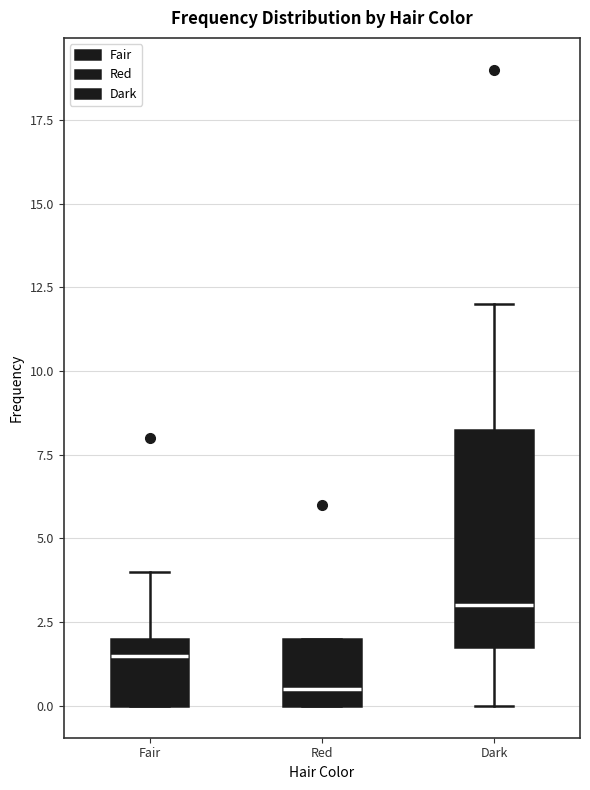

Which box's median line is the highest?

Dark